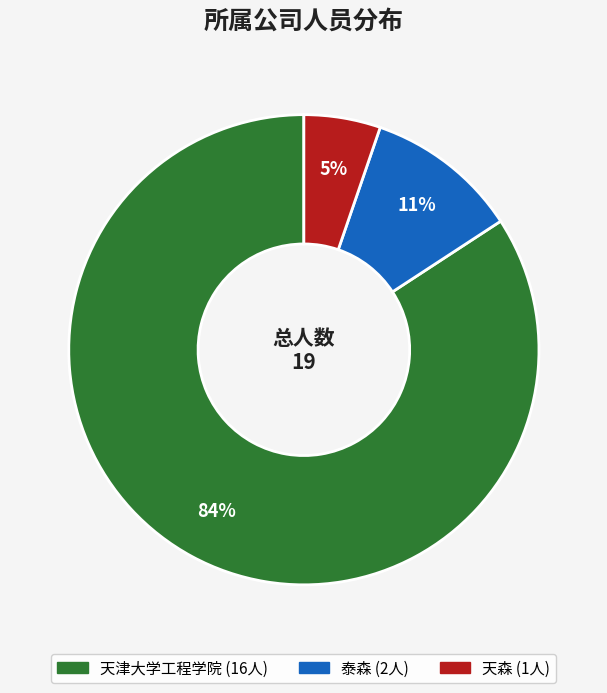

To the nearest percent, what is the average slice percentage?

33%